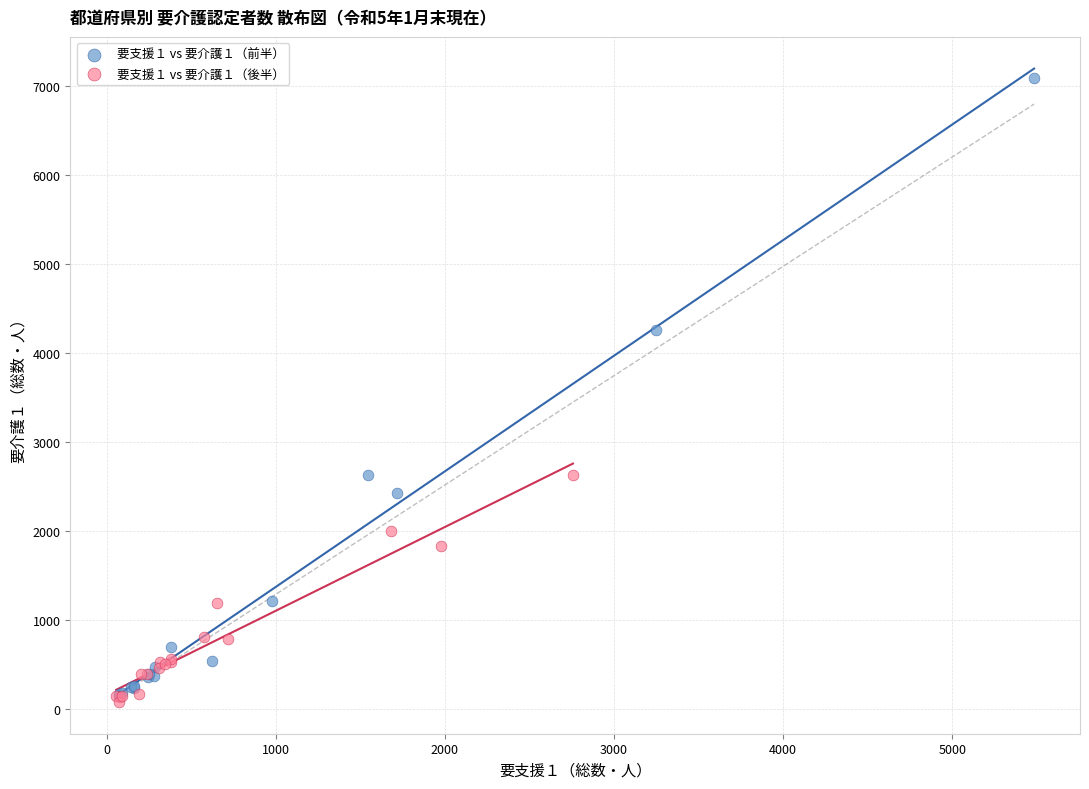

Which series reaches the minimum Y coordinate?

要支援１ vs 要介護１（後半）